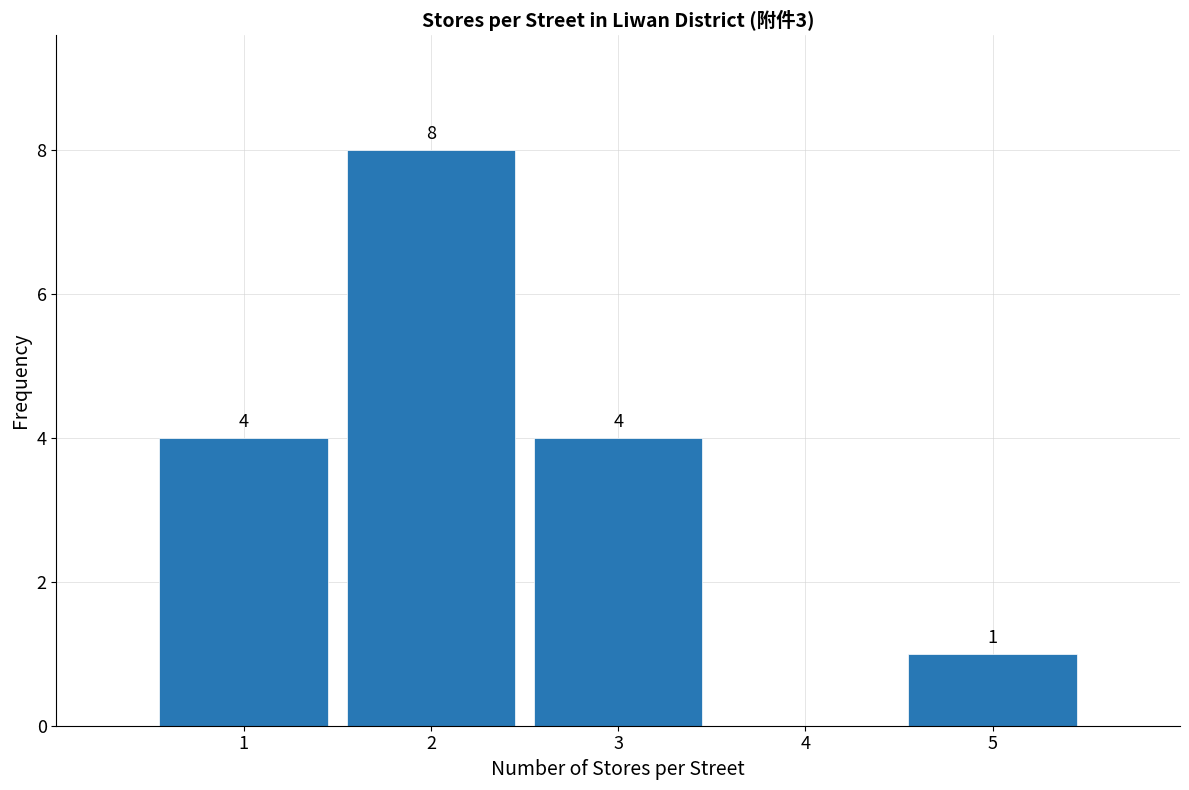

Over which range of the x-axis is the bar tallest?

1.5 to 2.5